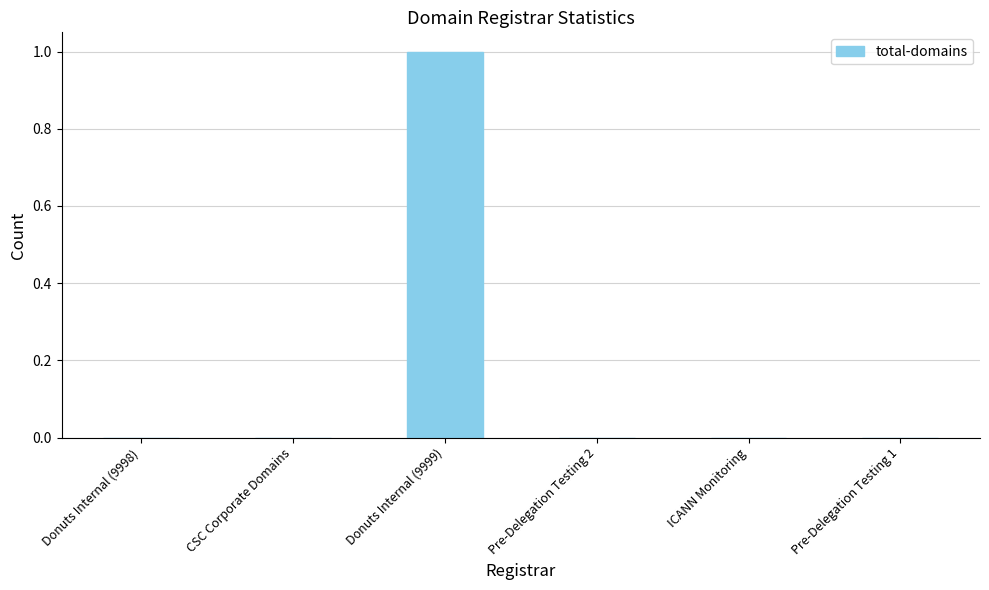

Read the value at Donuts Internal (9999).

1